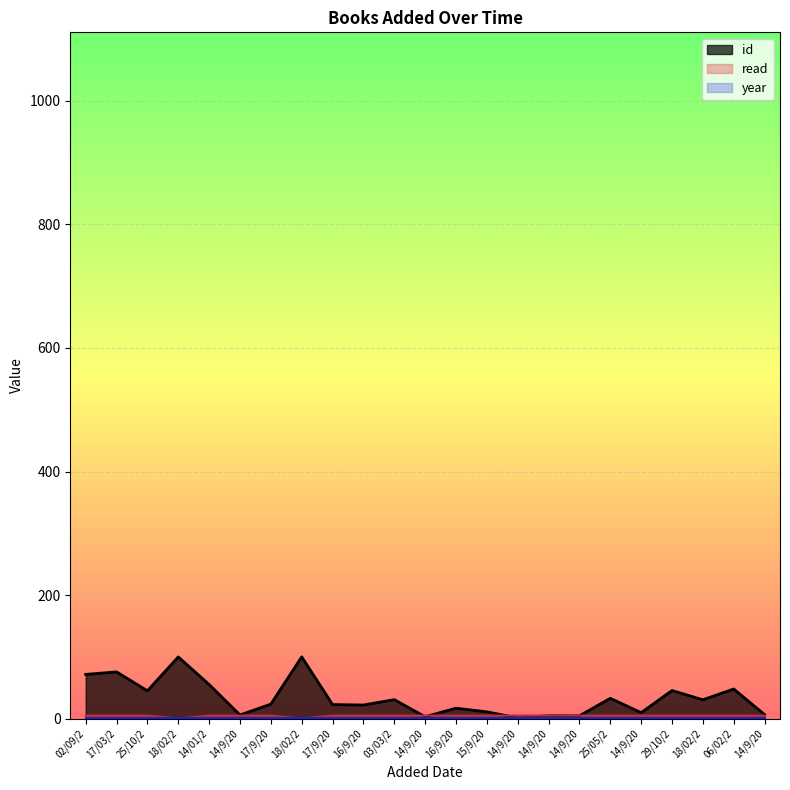

True or false: id has a value of 42.1 at 18/02/2.

False